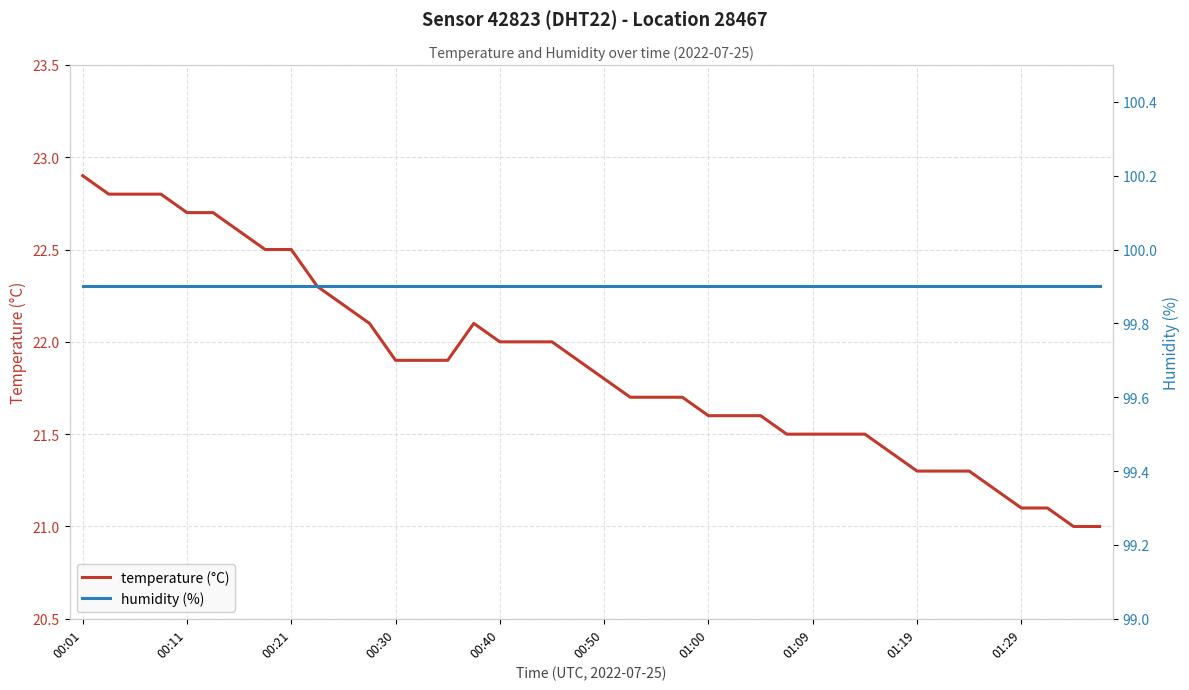

In temperature (°C), how many points are higher than both neighbors (excluding endpoints)?

1